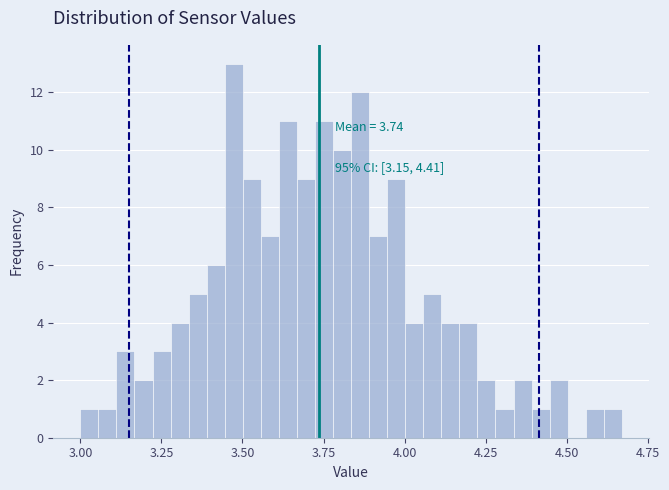

Read against the x-axis, roughly where is the centre of the tallest bar?

3.45